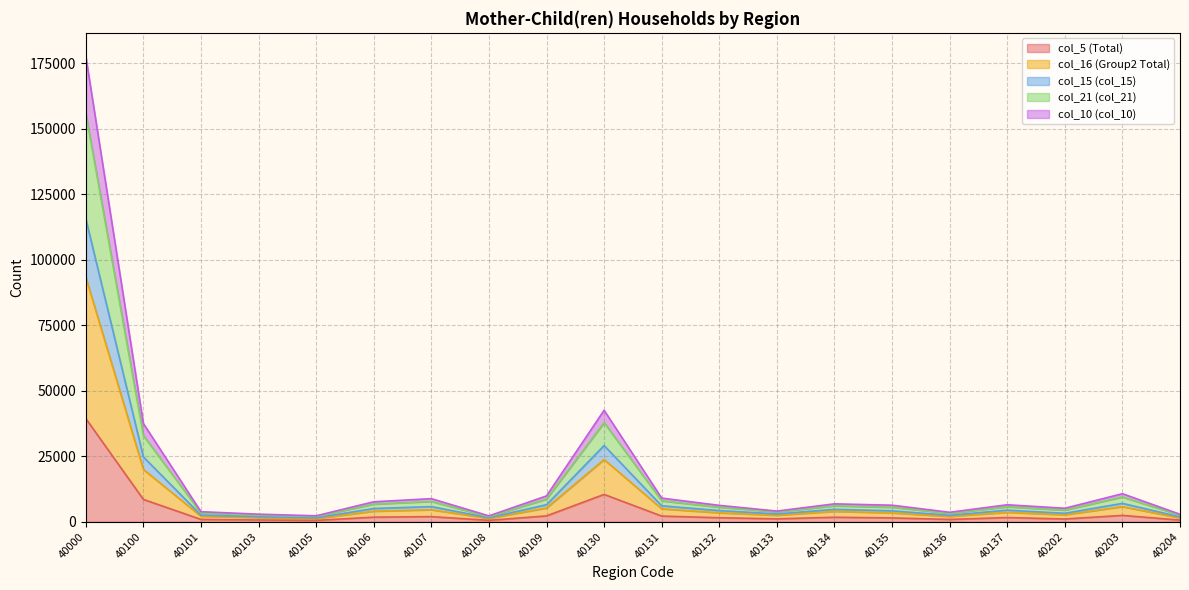

How many interior local valleys does the col_5 (Total) series have?

5